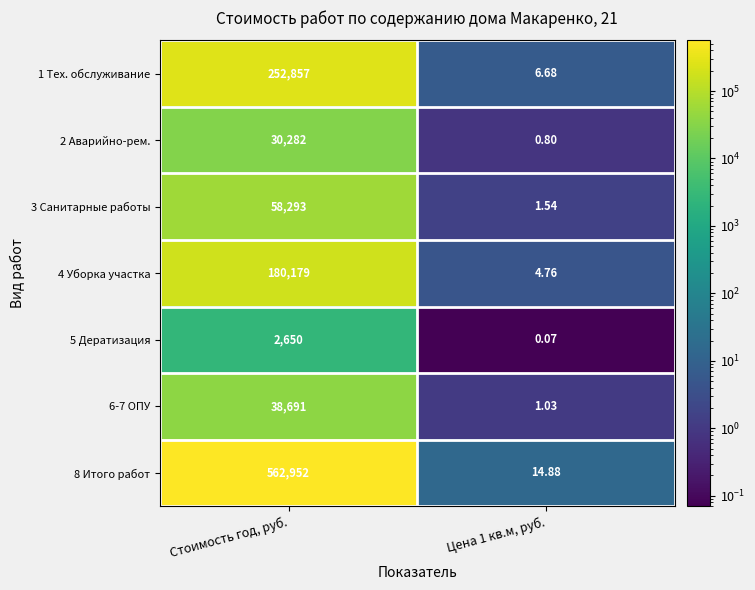

Between Стоимость год, руб. and Цена 1 кв.м, руб., which series saw the biggest shift?

8 Итого работ